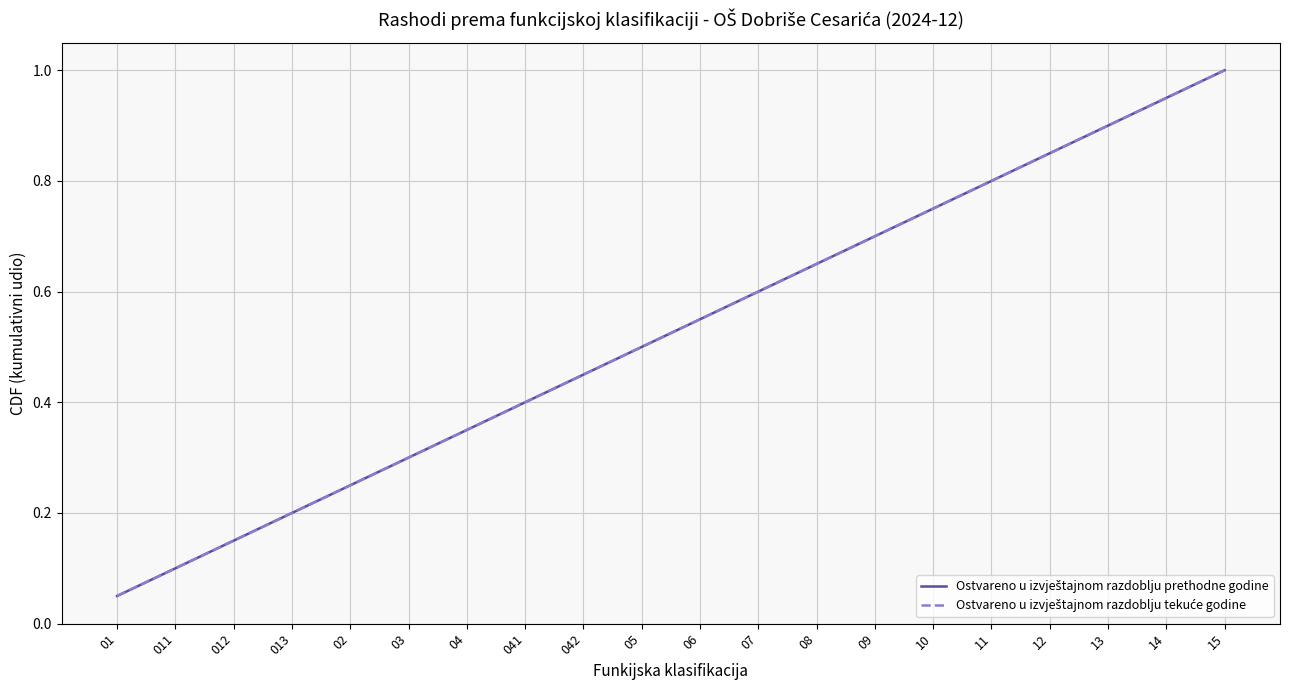

Does the chart display data point markers on the line(s)?

No